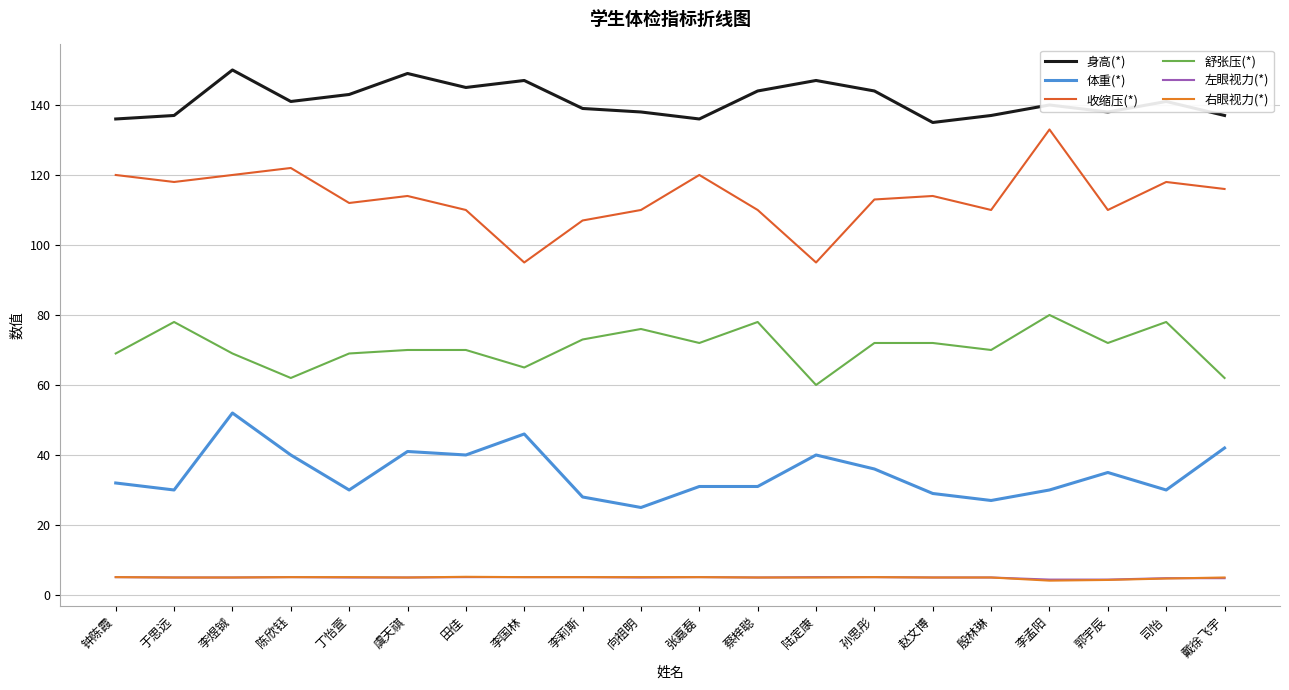

Rank the series at 陈欣钰 from highest to lowest value.

身高(*), 收缩压(*), 舒张压(*), 体重(*), 左眼视力(*), 右眼视力(*)